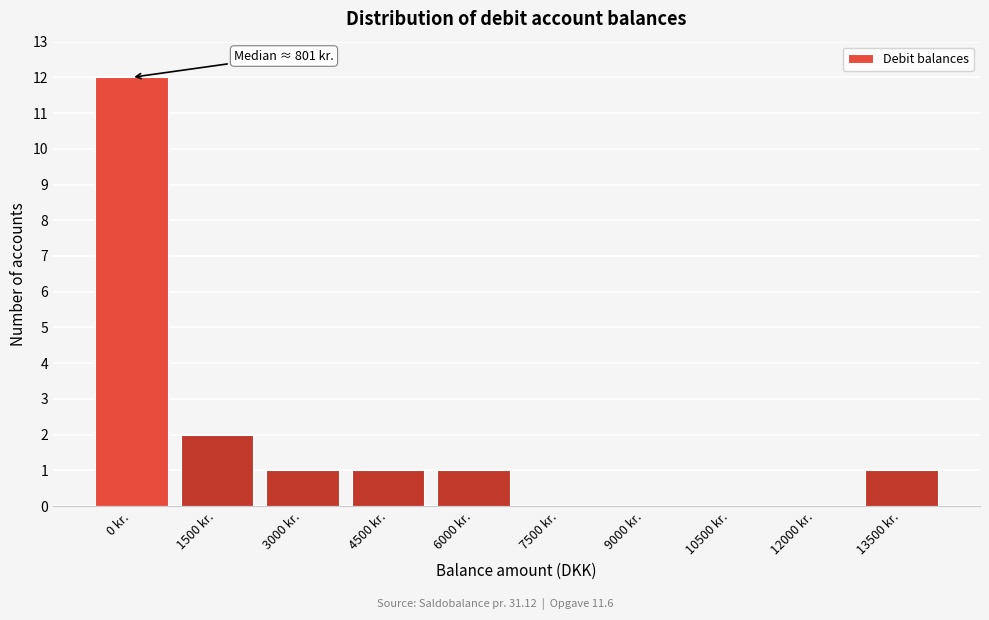

Reading left to right, transcribe all the data shown in this chart.

0 kr.=12	1500 kr.=2	3000 kr.=1	4500 kr.=1	6000 kr.=1	7500 kr.=0	9000 kr.=0	10500 kr.=0	12000 kr.=0	13500 kr.=1